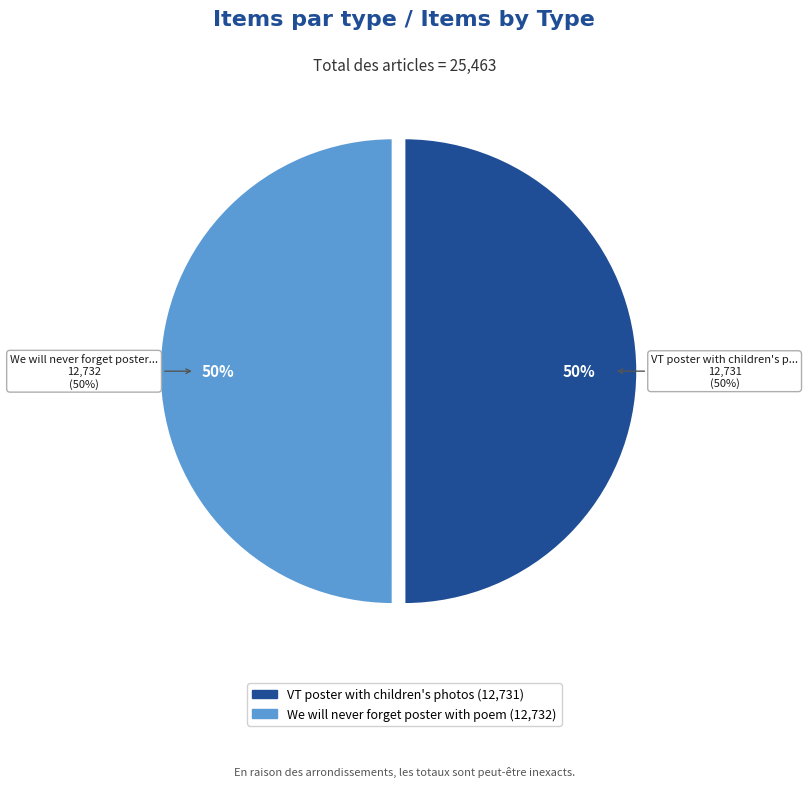

The We will never forget poster with poem slice represents 50% of the pie. True or false?

True